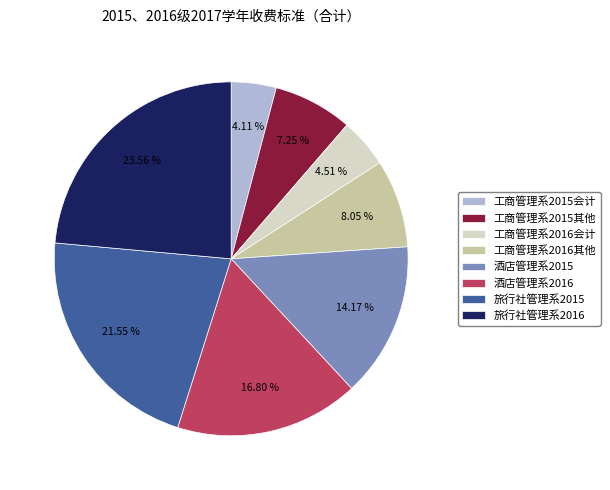

Is there a majority slice in this chart?

No